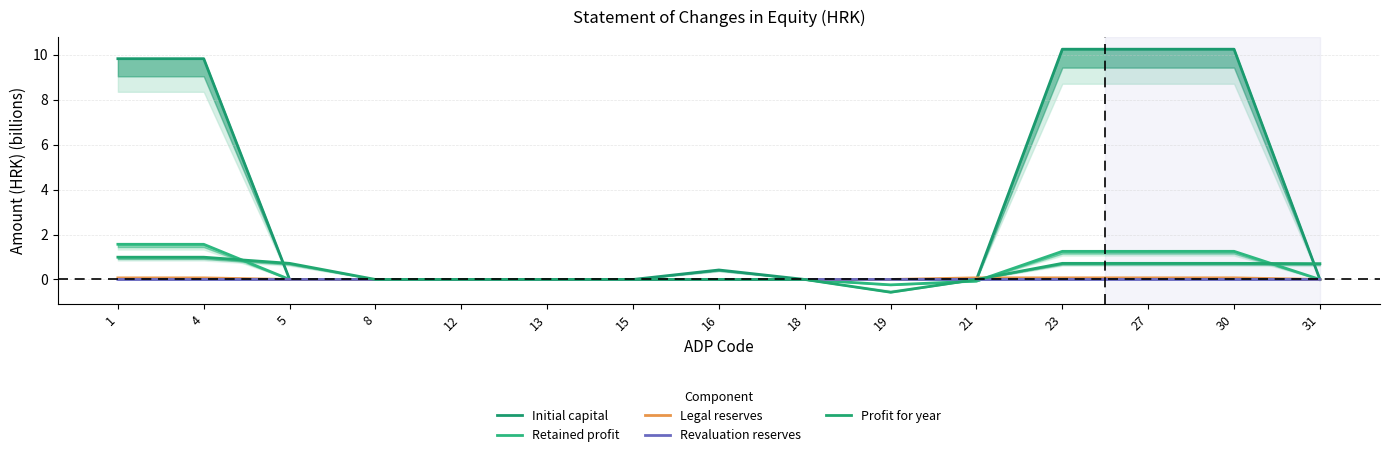

Which series changed the most between 5 and 19?

Profit for year